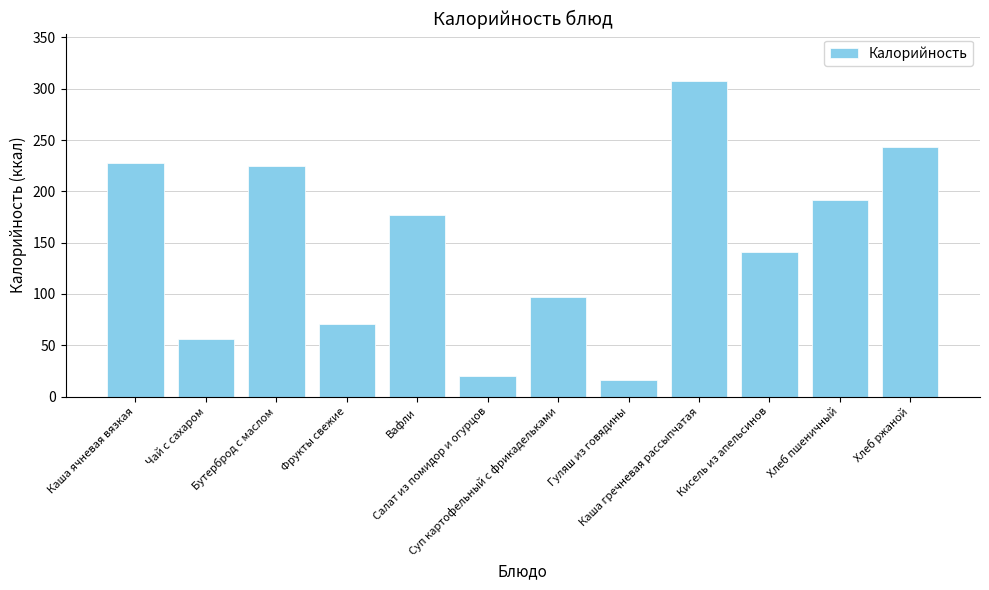

How many data points are less than 177?

6